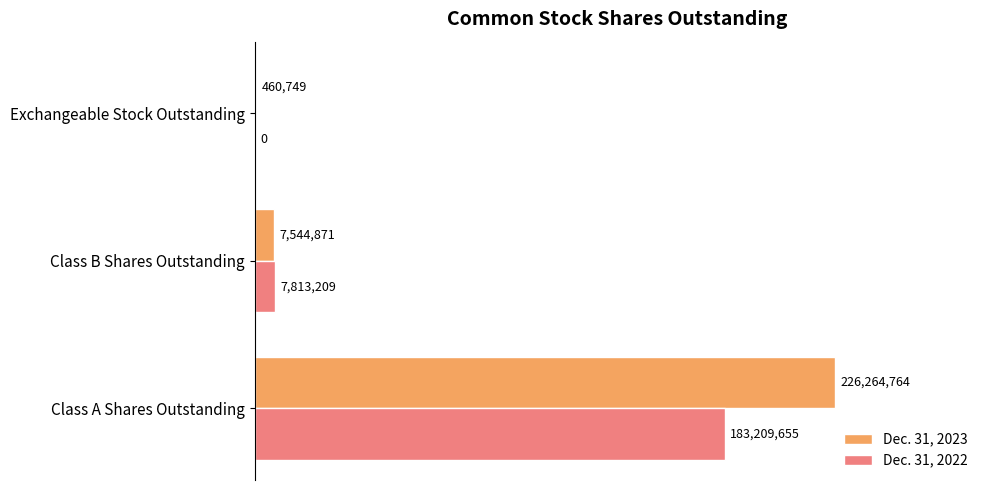

Which series has the largest total across all categories?

Dec. 31, 2023